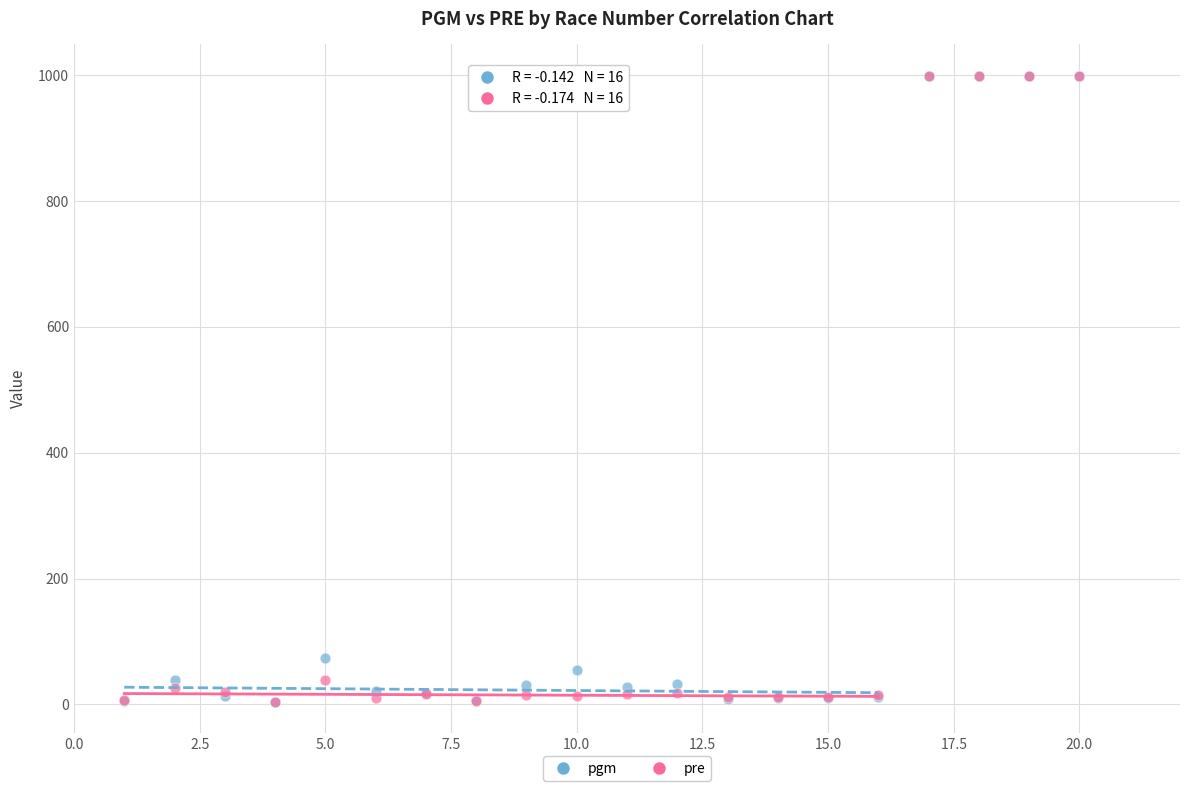

Across all series, what Y value is closest to 501?

74.0